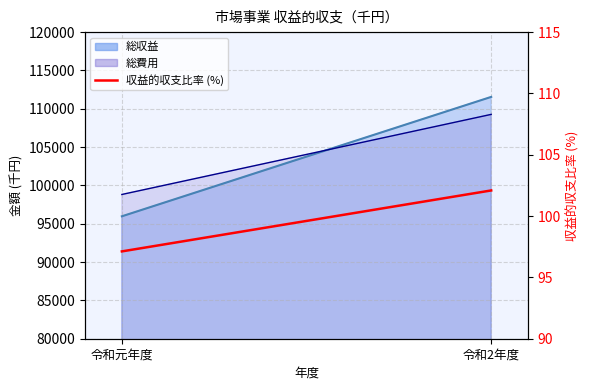

What is the average value?

99.6